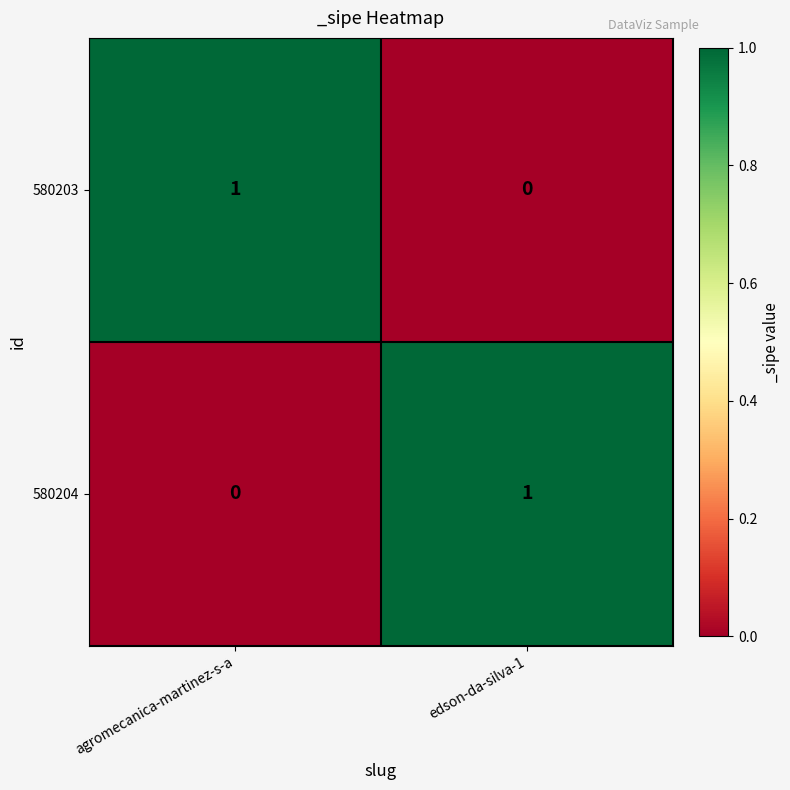

What is the total value across all series at agromecanica-martinez-s-a?

1